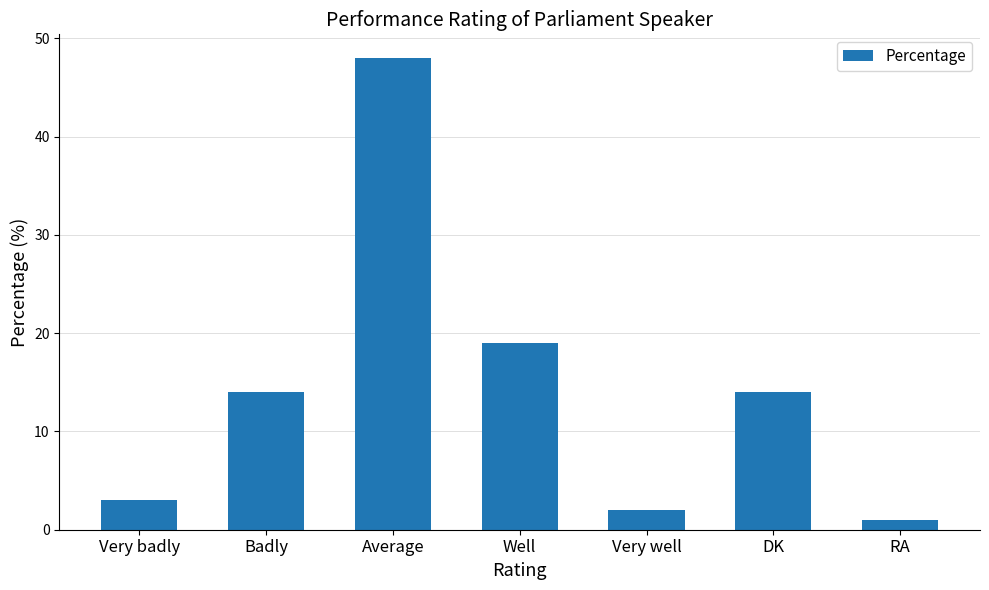

At which label is the value closest to 24?

Well